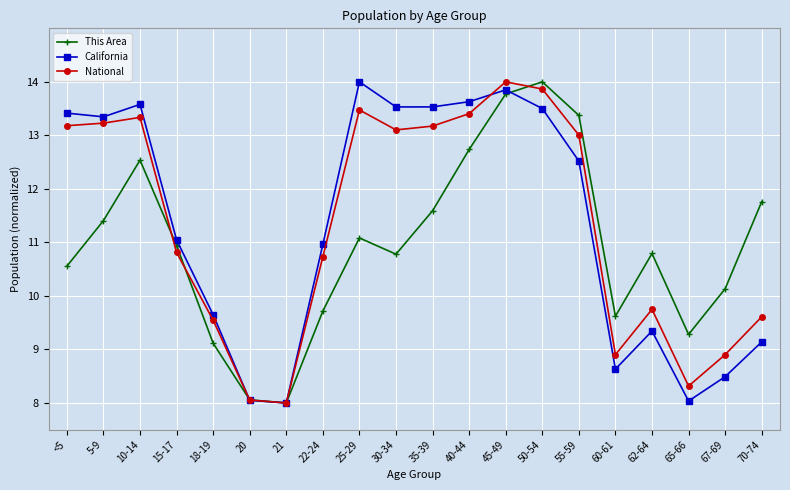

Reading left to right, extract all data points from this chart.

This Area: <5=10.6	5-9=11.4	10-14=12.5	15-17=10.9	18-19=9.1	20=8.1	21=8.0	22-24=9.7	25-29=11.1	30-34=10.8	35-39=11.6	40-44=12.7	45-49=13.8	50-54=14.0	55-59=13.4	60-61=9.6	62-64=10.8	65-66=9.3	67-69=10.1	70-74=11.8
California: <5=13.4	5-9=13.3	10-14=13.6	15-17=11.0	18-19=9.6	20=8.0	21=8.0	22-24=11.0	25-29=14.0	30-34=13.5	35-39=13.5	40-44=13.6	45-49=13.9	50-54=13.5	55-59=12.5	60-61=8.6	62-64=9.3	65-66=8.0	67-69=8.5	70-74=9.1
National: <5=13.2	5-9=13.2	10-14=13.3	15-17=10.8	18-19=9.5	20=8.1	21=8.0	22-24=10.7	25-29=13.5	30-34=13.1	35-39=13.2	40-44=13.4	45-49=14.0	50-54=13.9	55-59=13.0	60-61=8.9	62-64=9.7	65-66=8.3	67-69=8.9	70-74=9.6